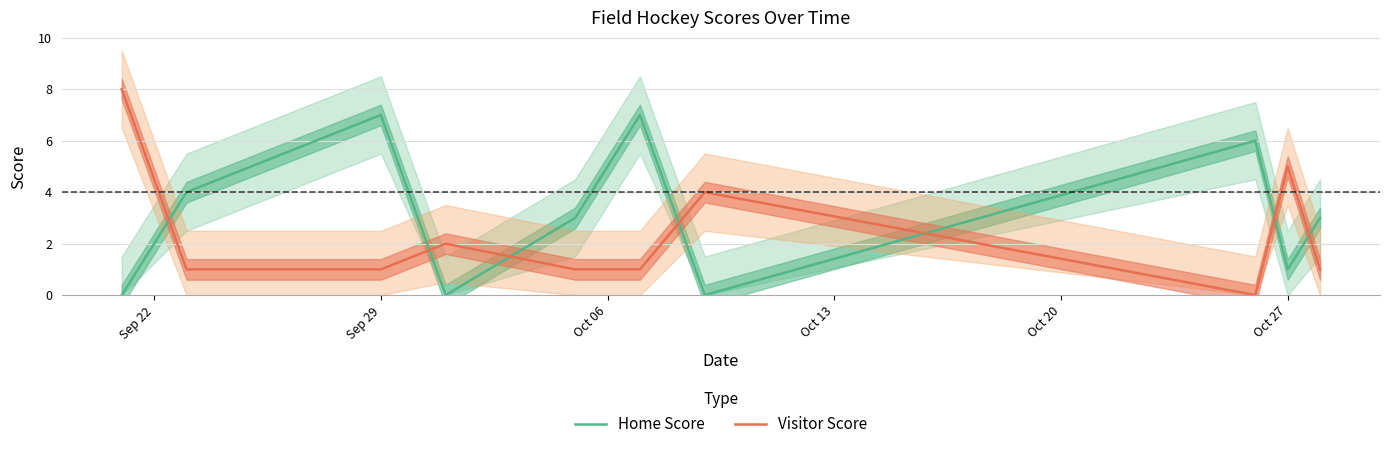

After their last crossing, which series has the higher values: Visitor Score or Home Score?

Home Score